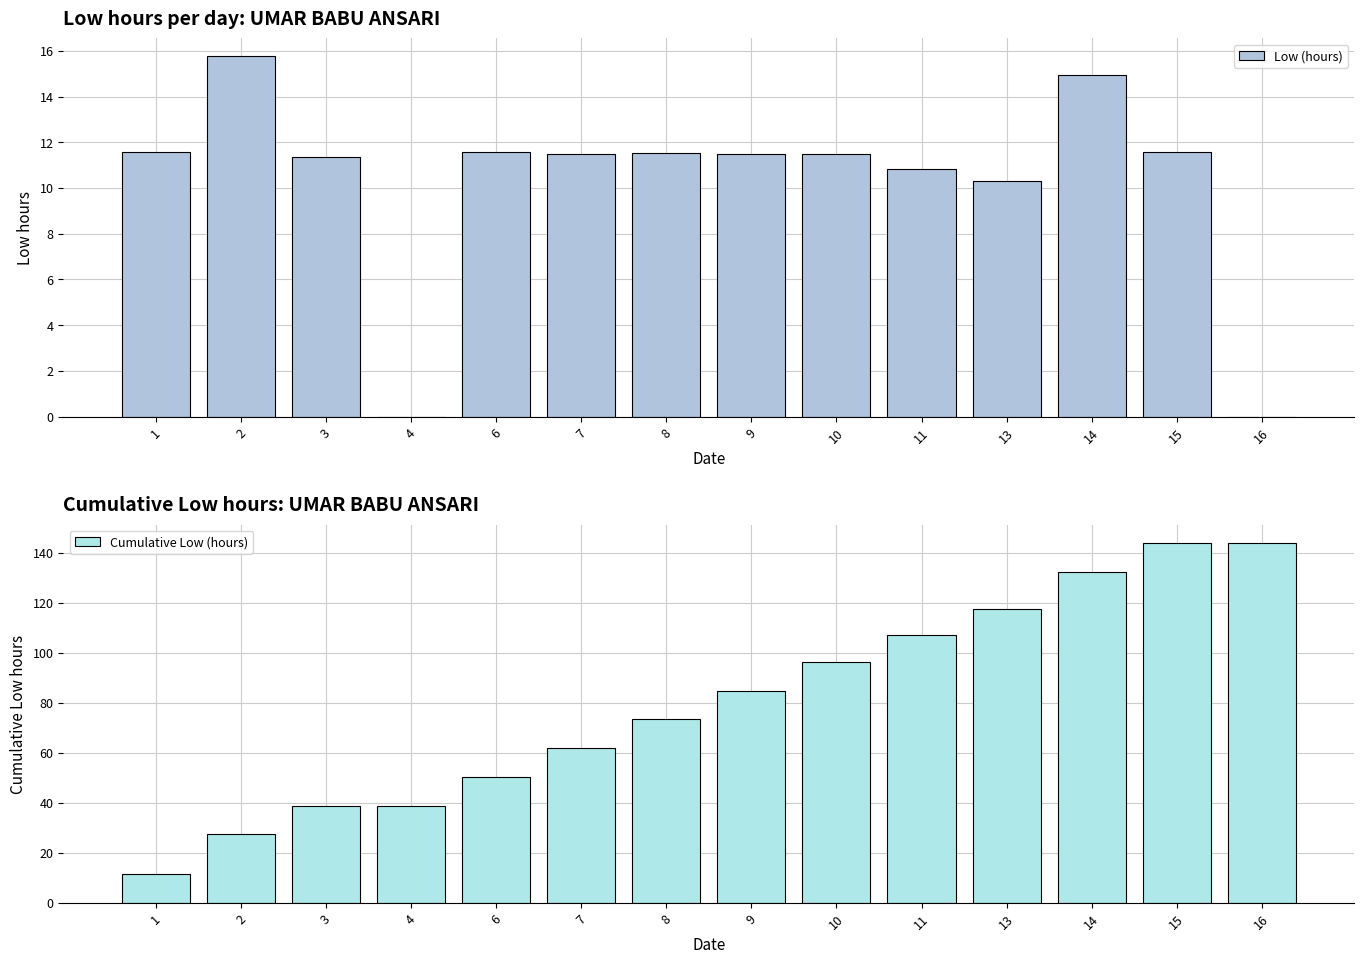

How many data points in Low (hours) are above 11?

10